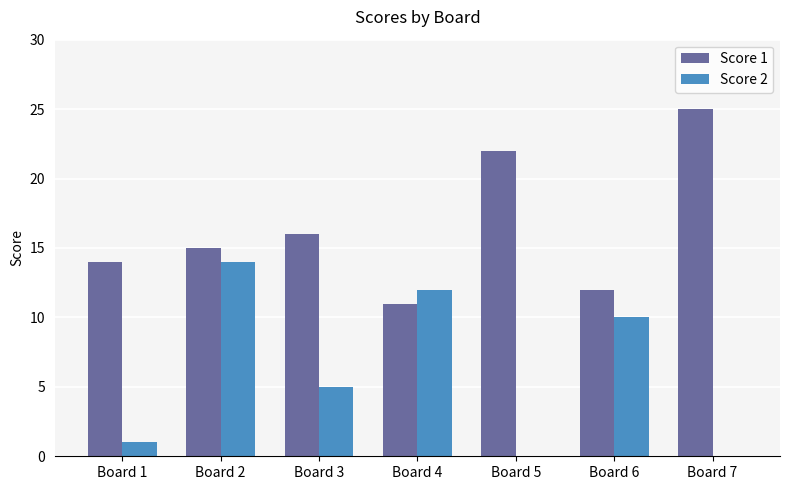

Is the value of Score 2 at Board 2 greater than the value of Score 1 at Board 5?

No